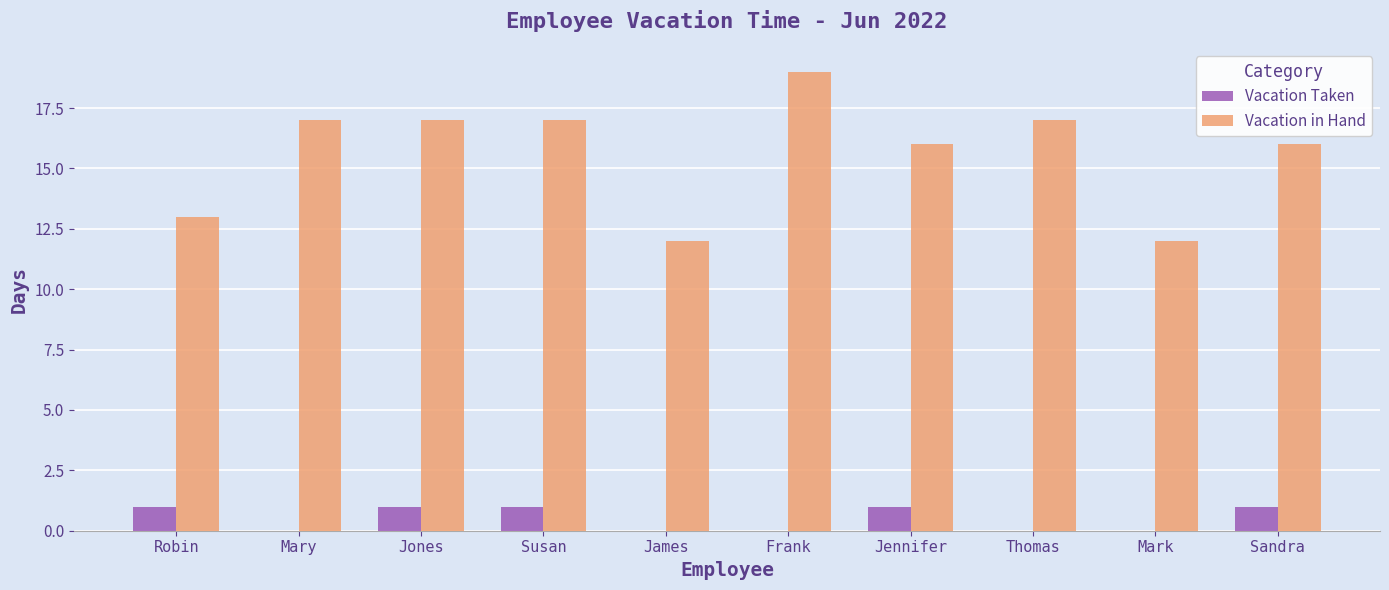

What is the spread (max minus min) of values at Mark?

12